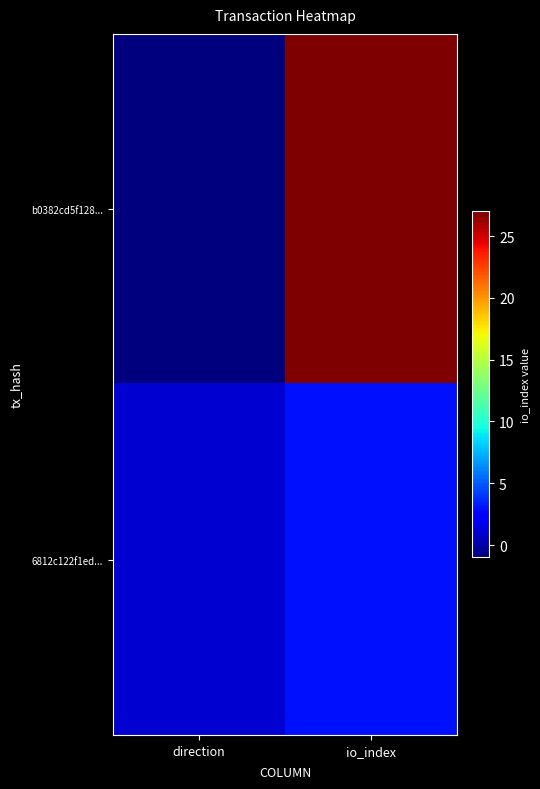

Which has a higher value, direction or io_index?

io_index